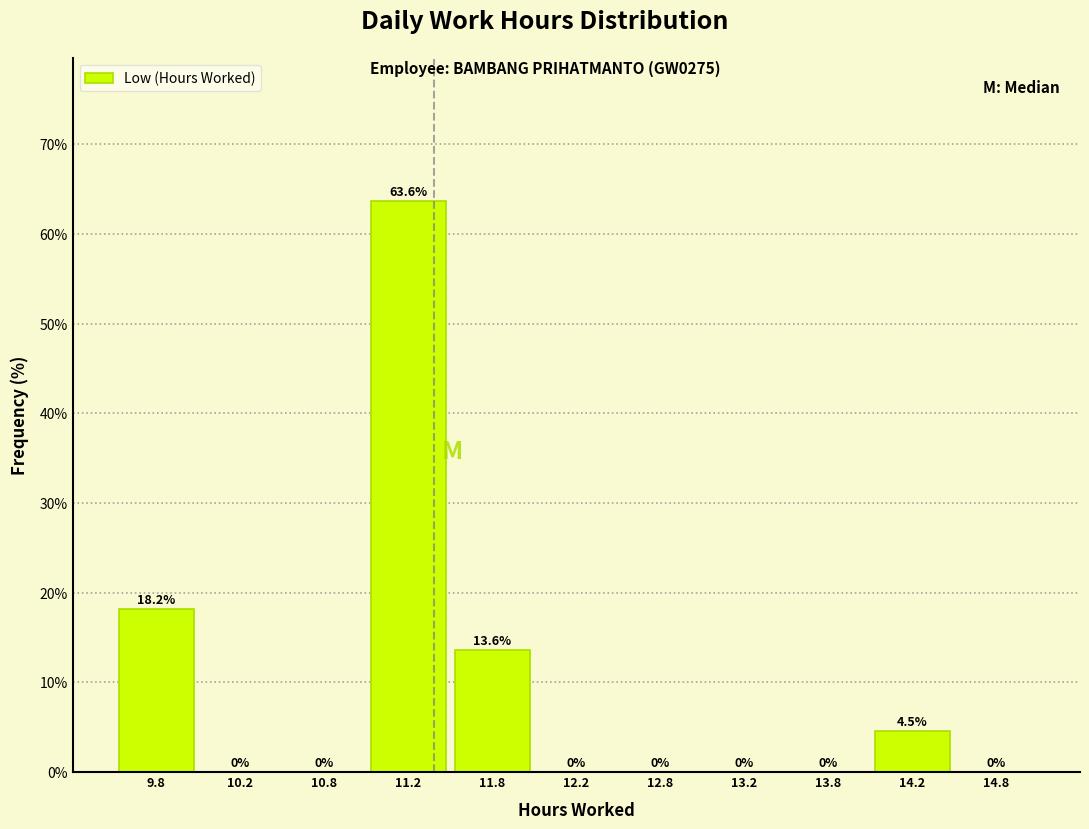

What is the height of the bar covering 9.5 to 10.0 on the x-axis?

18.2